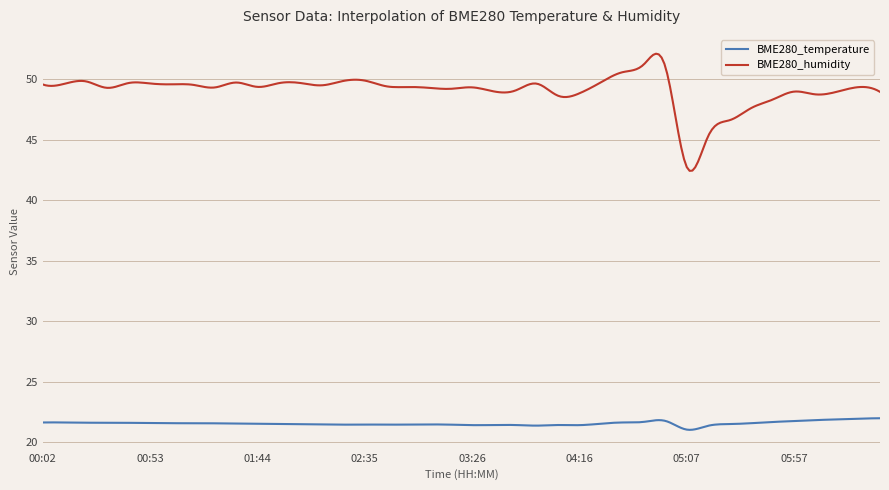

What is the difference between the maximum and minimum values in the BME280_humidity series?

9.7